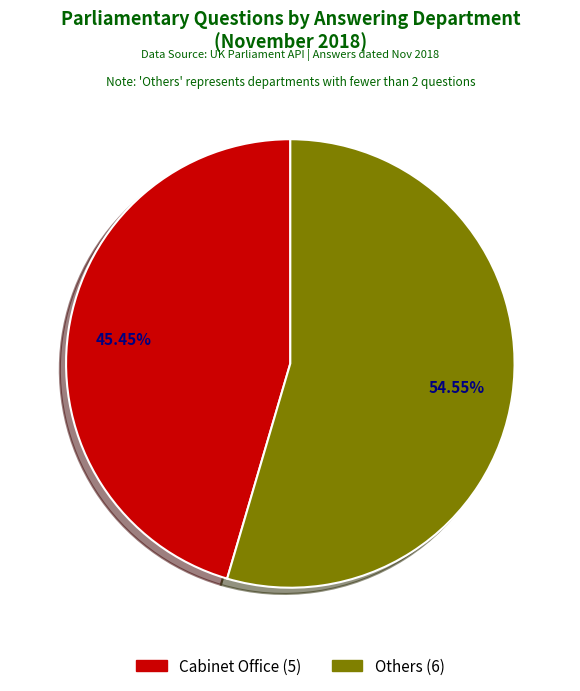

Which category has the biggest portion of the pie?

Others (6)